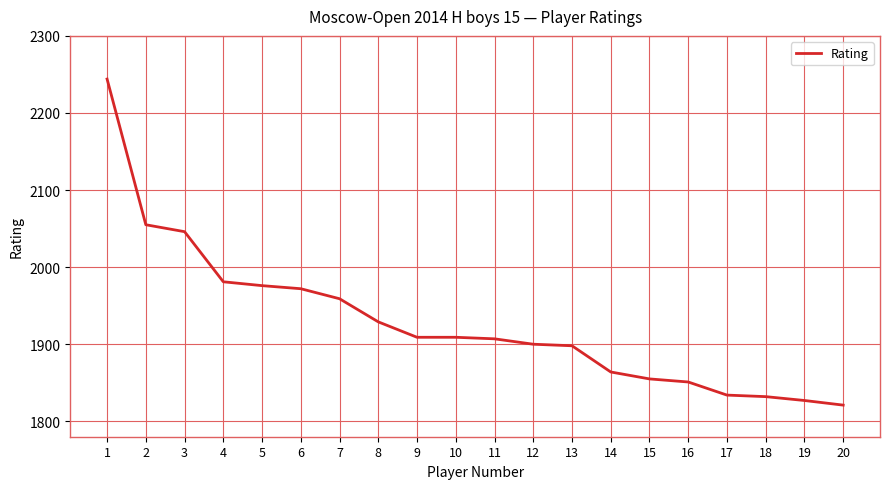

The chart shows a value of 3070 at 20. True or false?

False